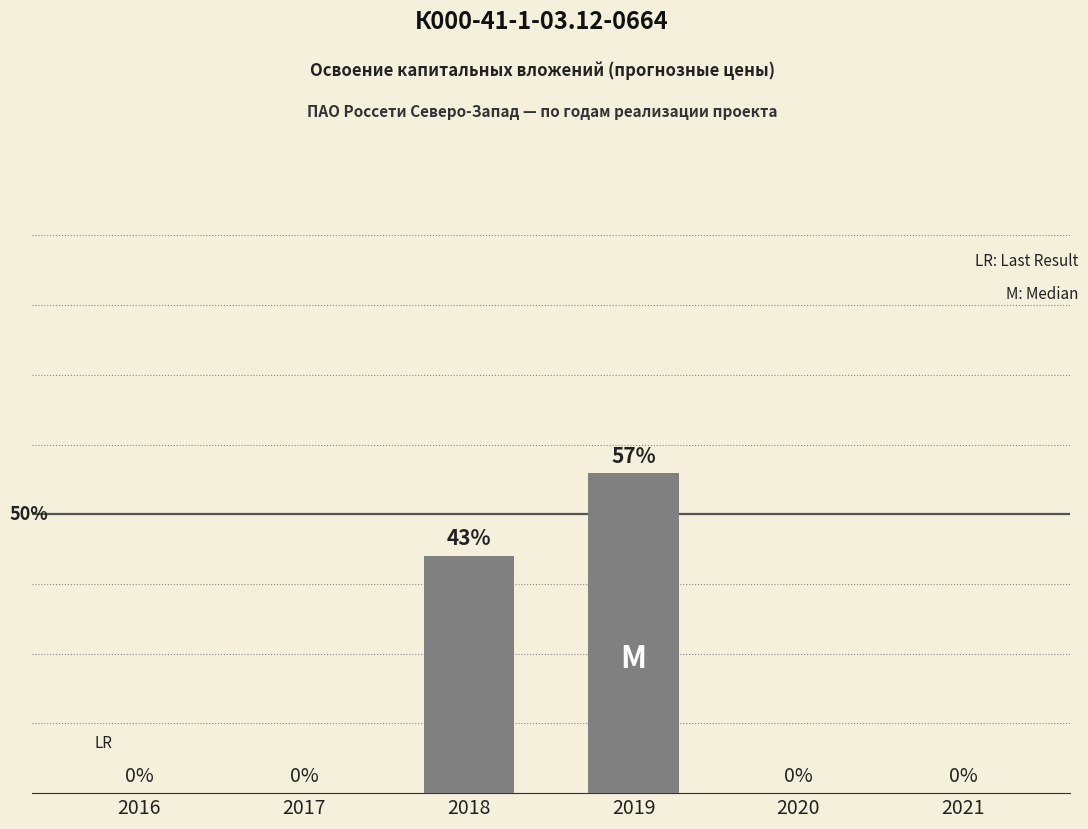

What is the sum of the values at 2017 and 2019?

87284218